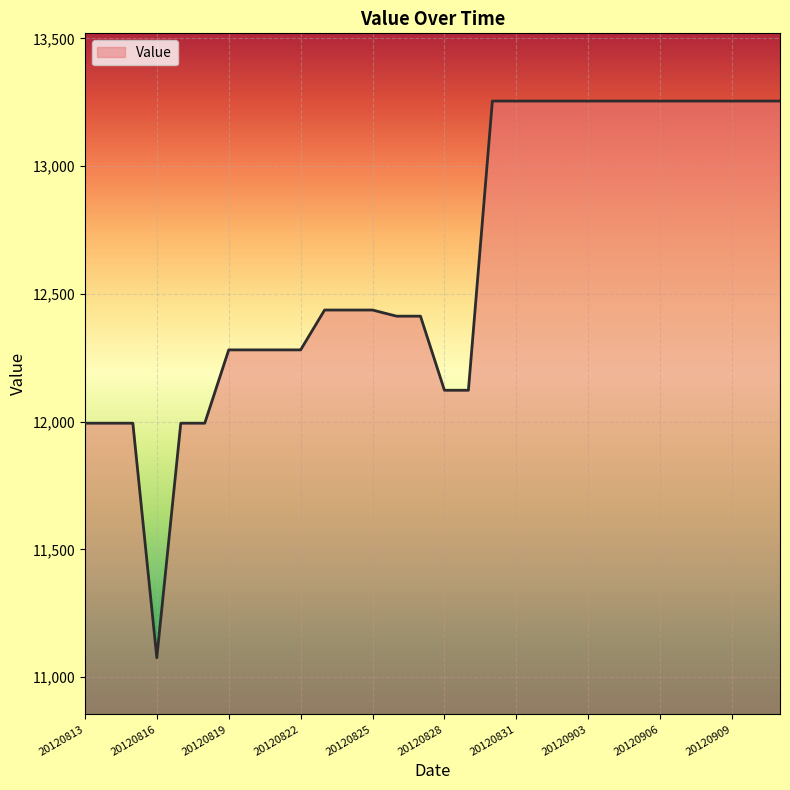

What is the greatest value displayed?

13255